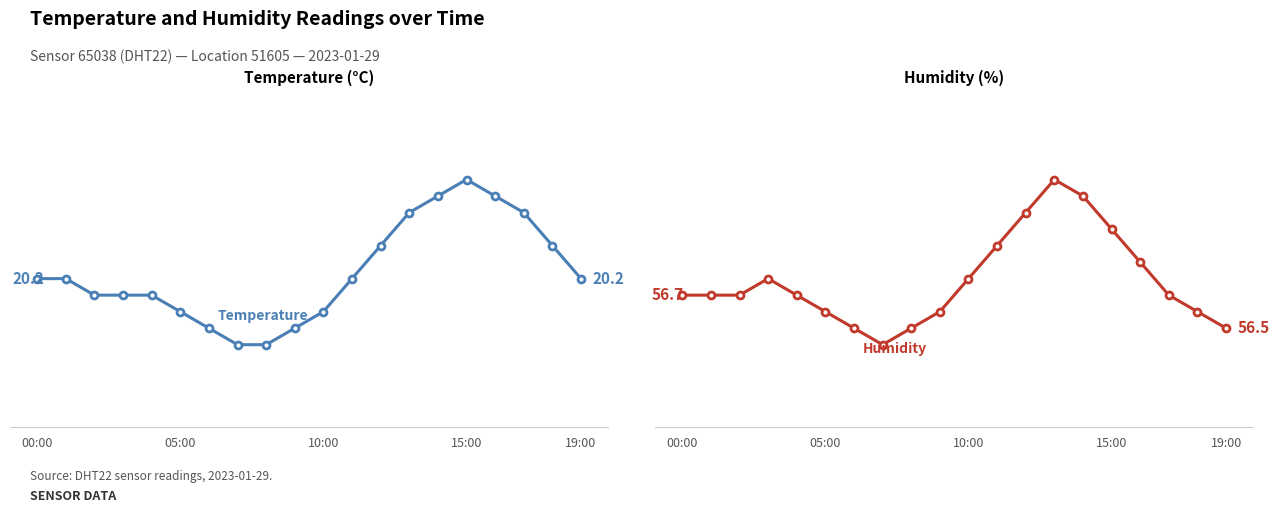

True or false: humidity and temperature intersect in this chart.

False